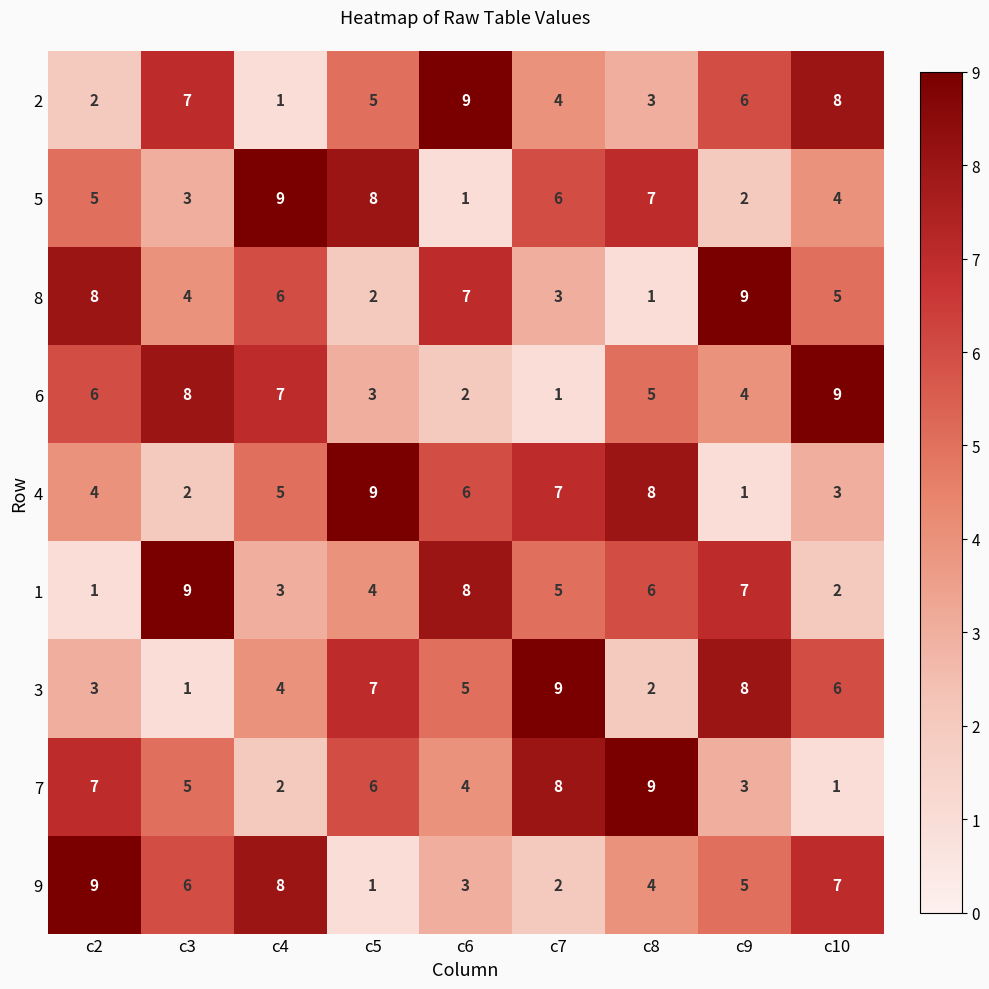

What is the approximate value of 2 at c9?

6